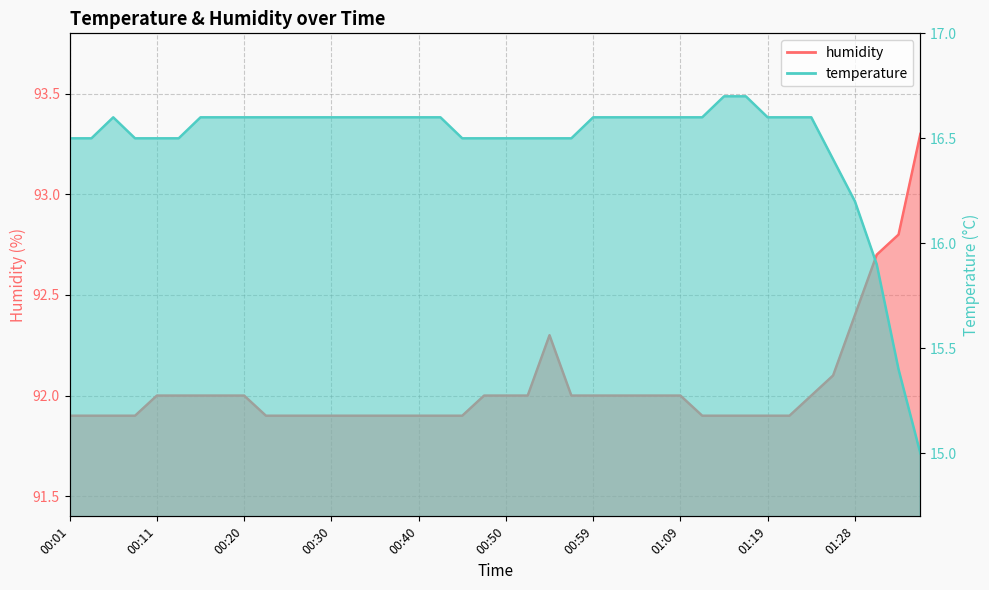

What is the total value across all series at 01:09?

108.6